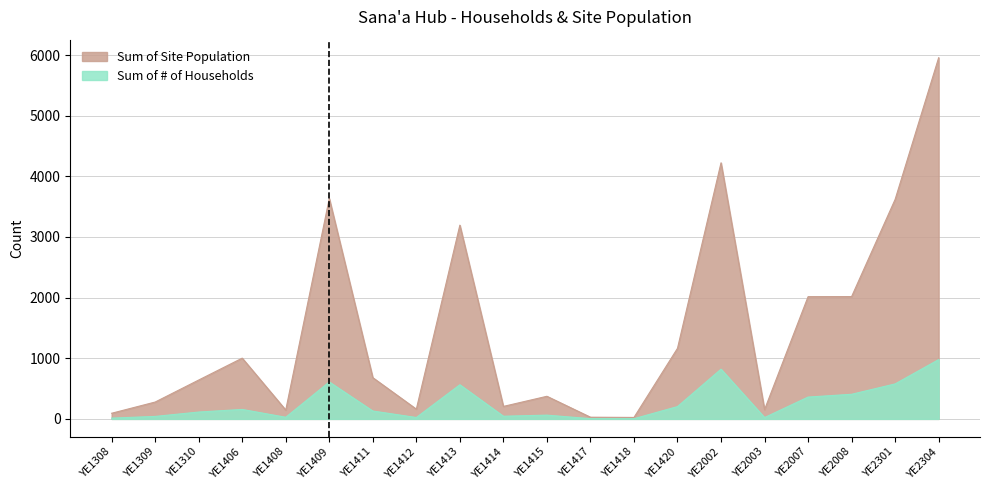

Is the value of Sum of Site Population at YE1308 greater than the value of Sum of # of Households at YE1308?

Yes